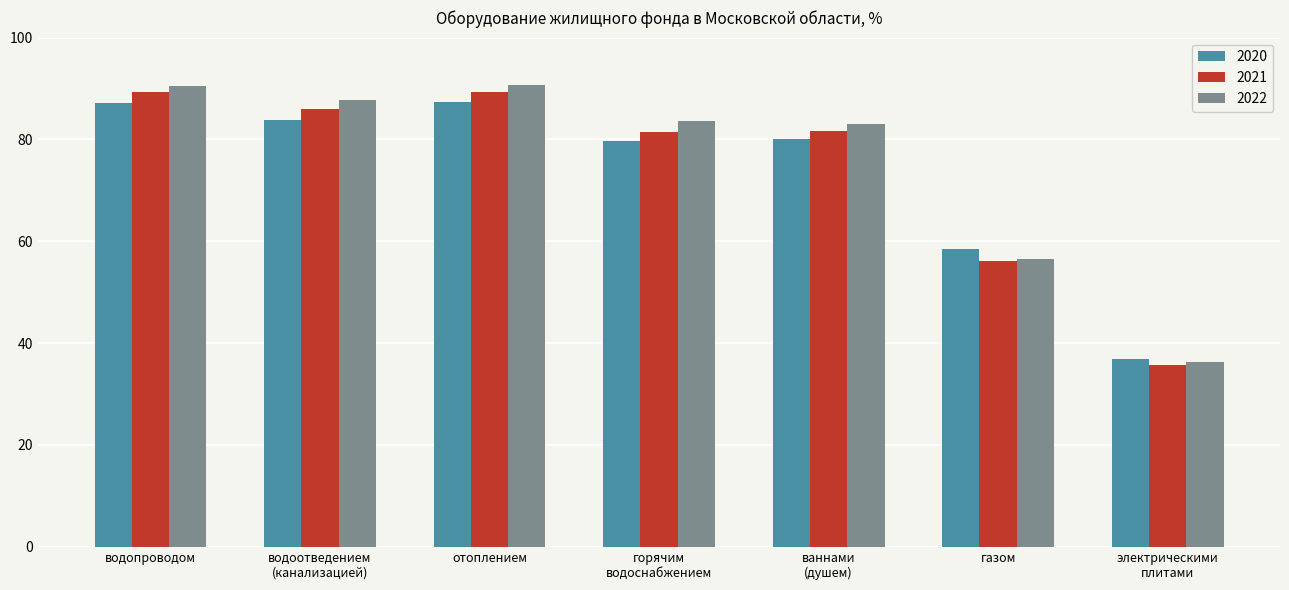

Which series has the largest total across all categories?

2022